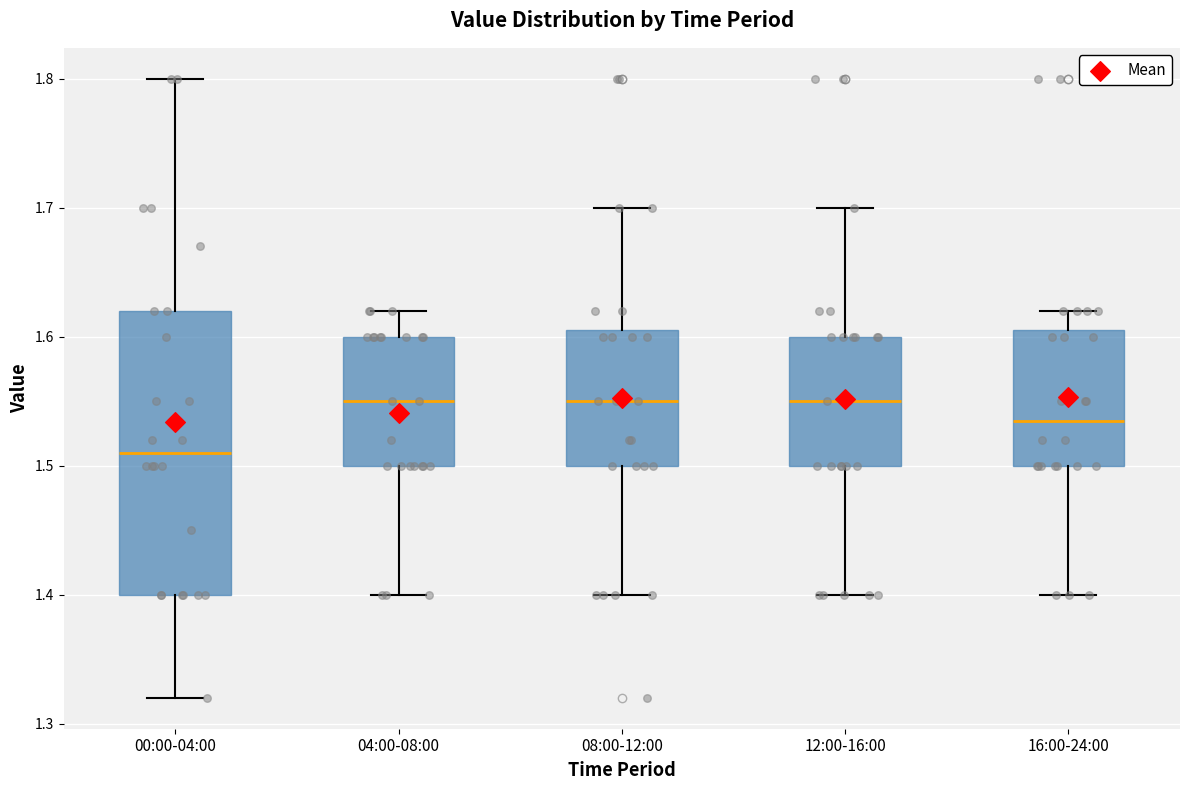

Where does the upper whisker of the box for 00:00-04:00 end on the y-axis? The values are not printed on the chart, so give them approximately, as read against the axis.

1.80